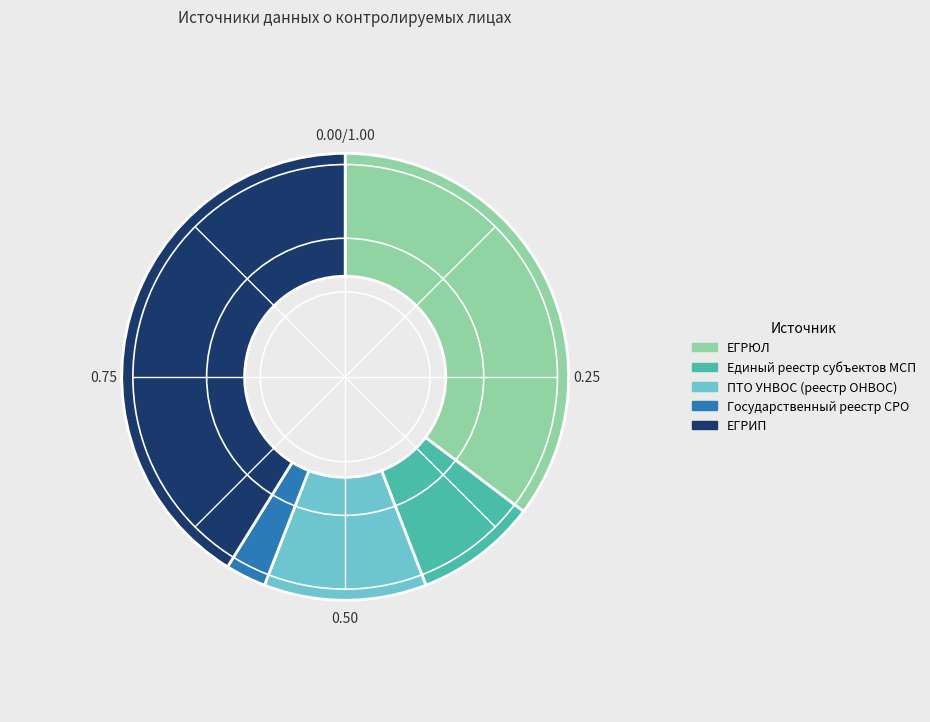

Which category has the smallest portion of the pie?

Государственный реестр СРО